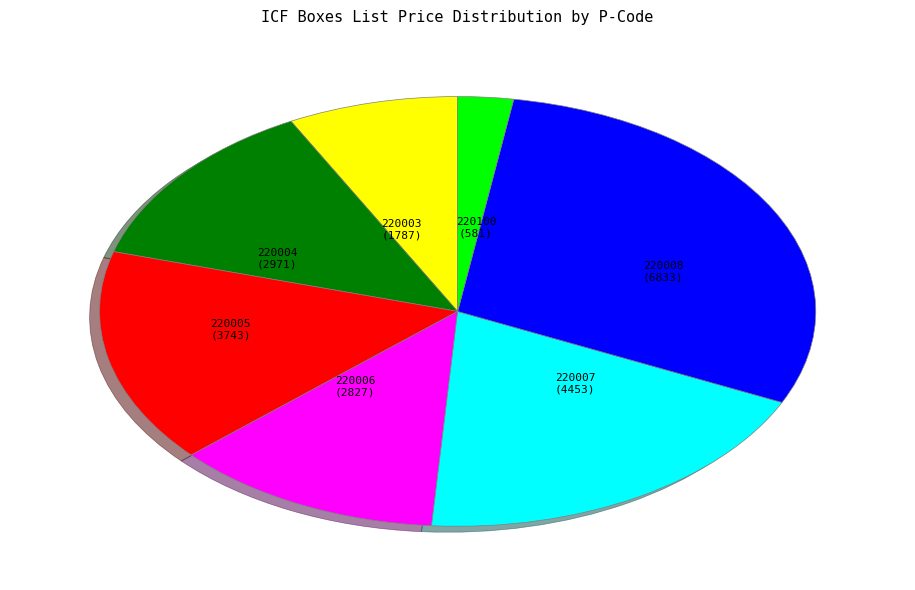

Is there any slice that represents more than half of the pie?

No